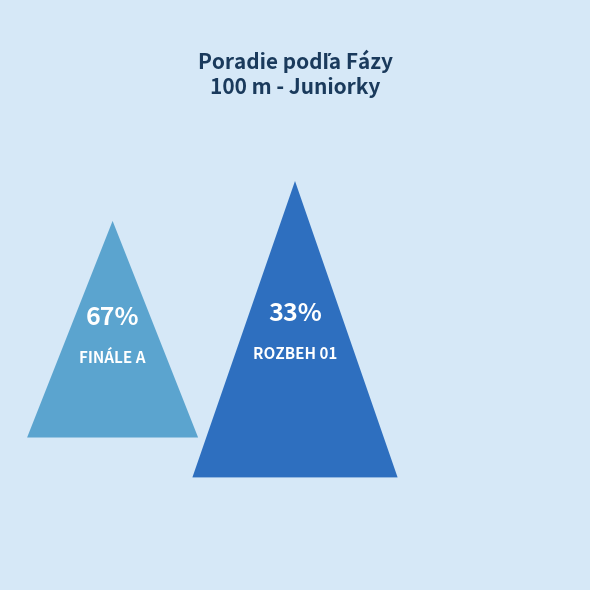

Is Finále A the majority of the pie?

Yes